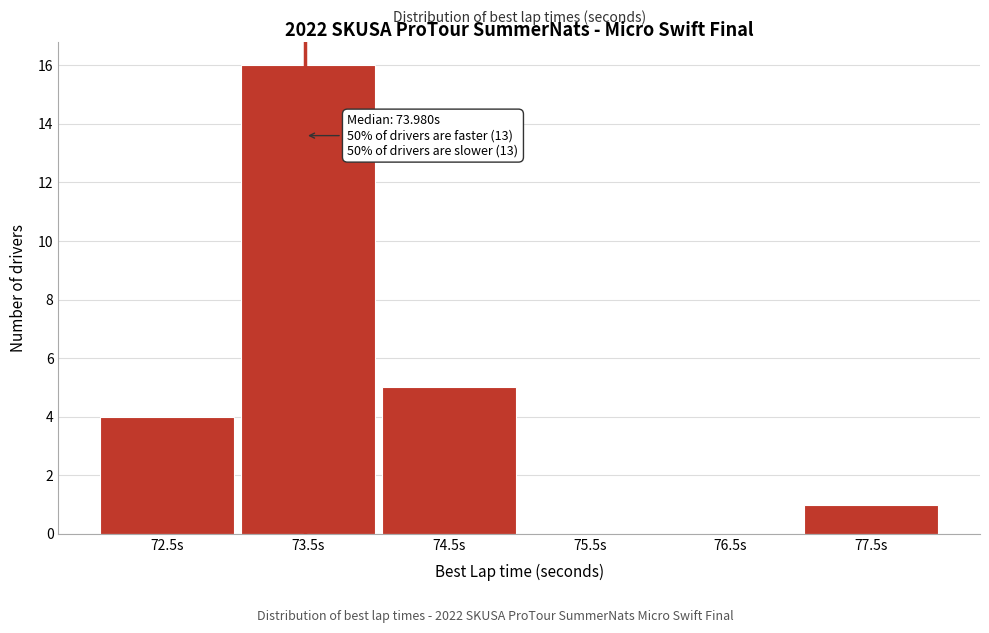

Reading left to right, transcribe all the data shown in this chart.

72.5s=4	73.5s=16	74.5s=5	75.5s=0	76.5s=0	77.5s=1